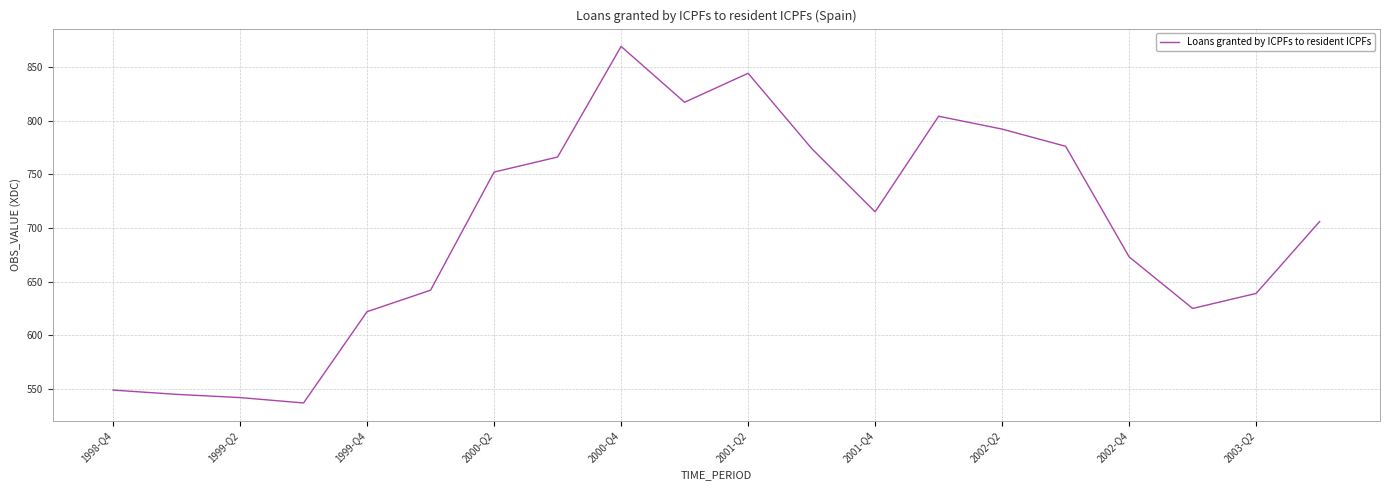

What is the difference between the maximum and minimum values?

332